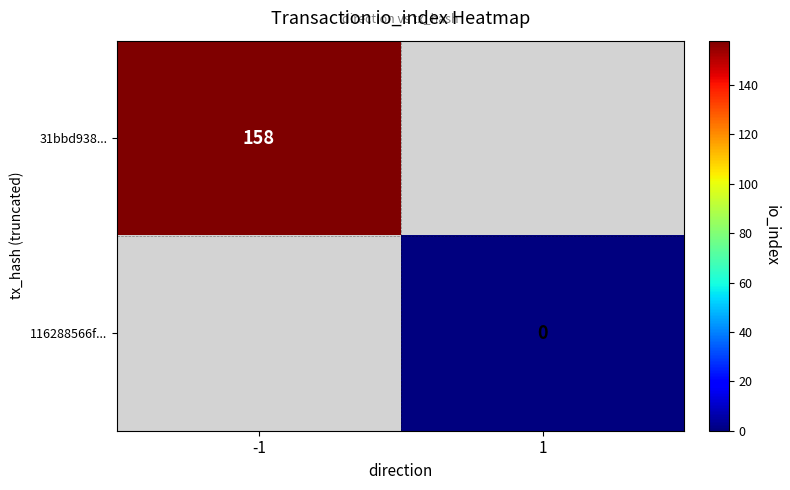

At how many categories does at least one series exceed 128?

1